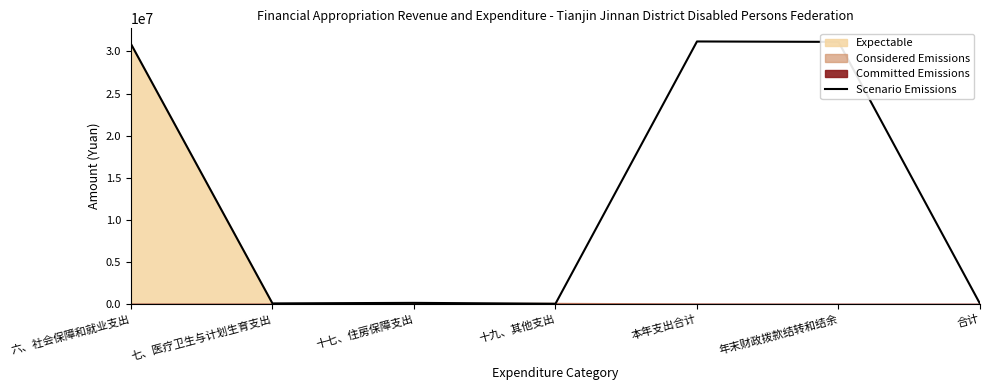

Where is the data nearest to the value 15617513?

六、社会保障和就业支出